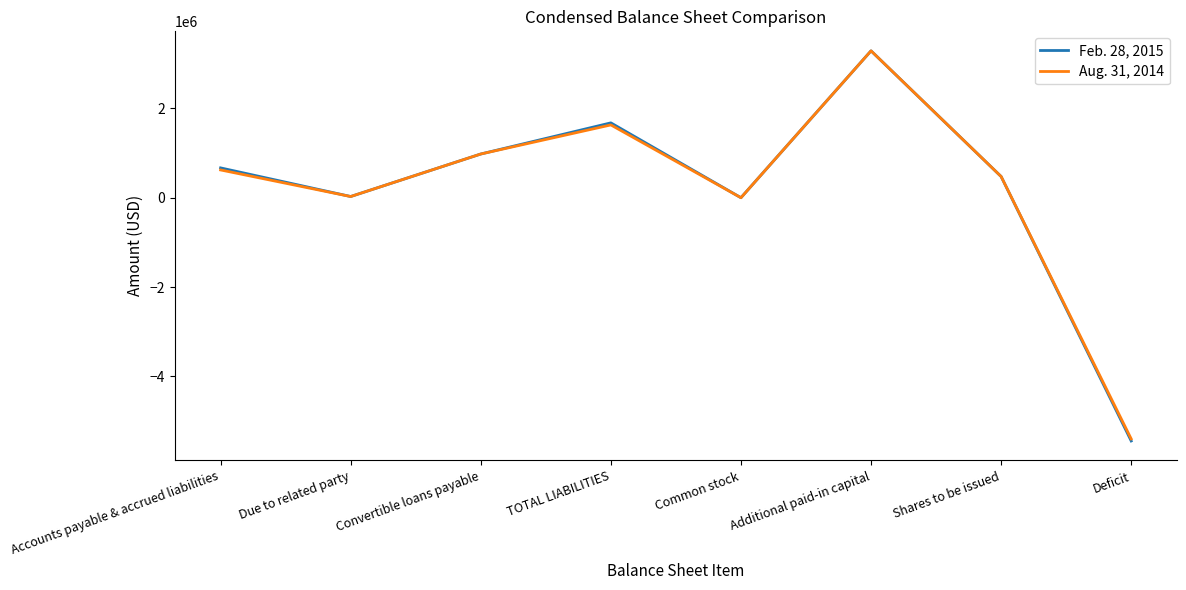

Is the value of Aug. 31, 2014 at Convertible loans payable greater than the value of Feb. 28, 2015 at Accounts payable & accrued liabilities?

Yes